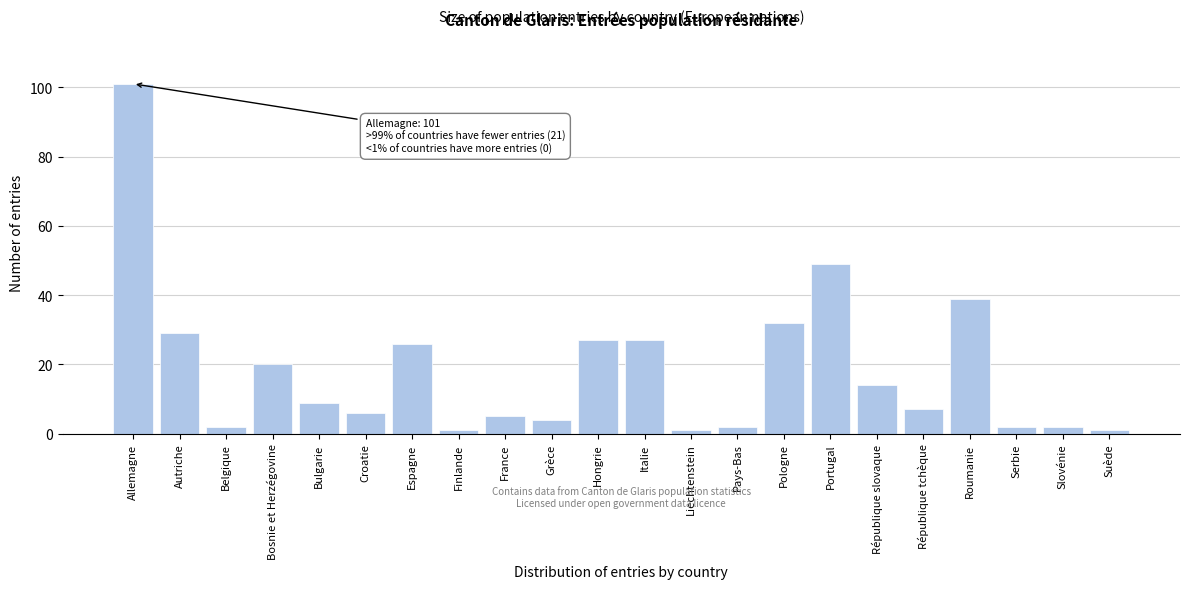

Reading left to right, what are all the values shown in this chart?

Allemagne=101	Autriche=29	Belgique=2	Bosnie et Herzégovine=20	Bulgarie=9	Croatie=6	Espagne=26	Finlande=1	France=5	Grèce=4	Hongrie=27	Italie=27	Liechtenstein=1	Pays-Bas=2	Pologne=32	Portugal=49	République slovaque=14	République tchèque=7	Roumanie=39	Serbie=2	Slovénie=2	Suède=1